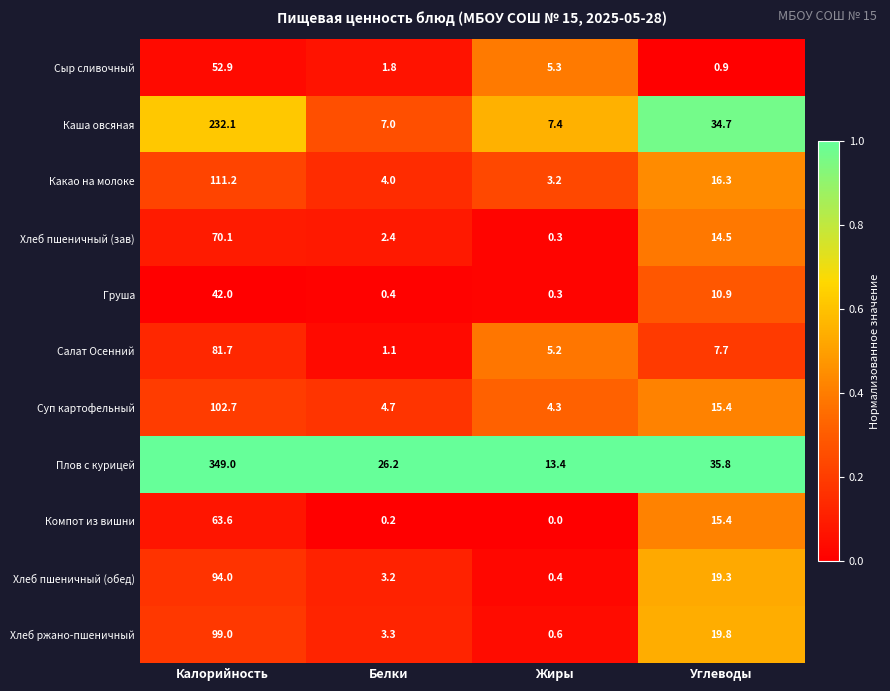

What is the difference between the second highest and minimum values in the Сыр сливочный series?

4.4